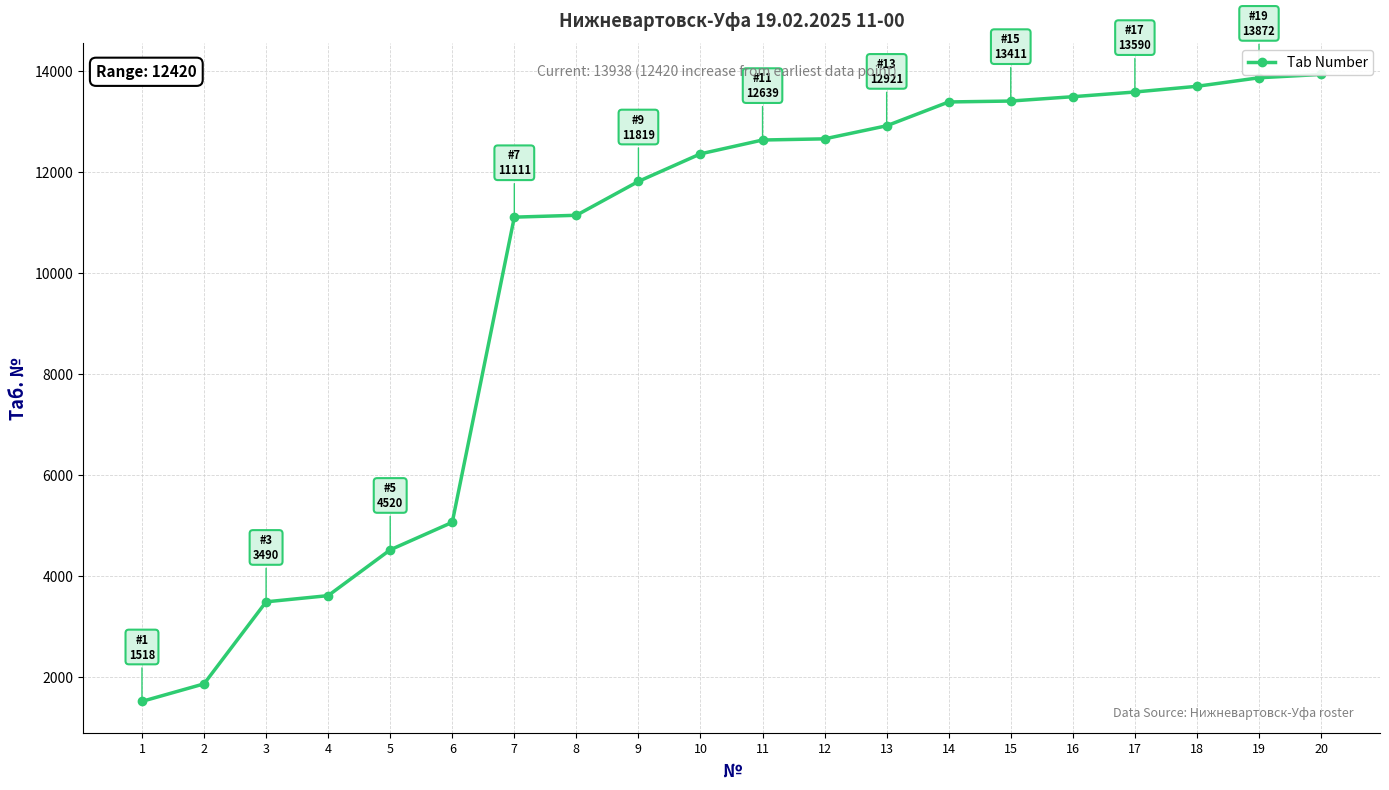

What is the greatest value displayed?

13938